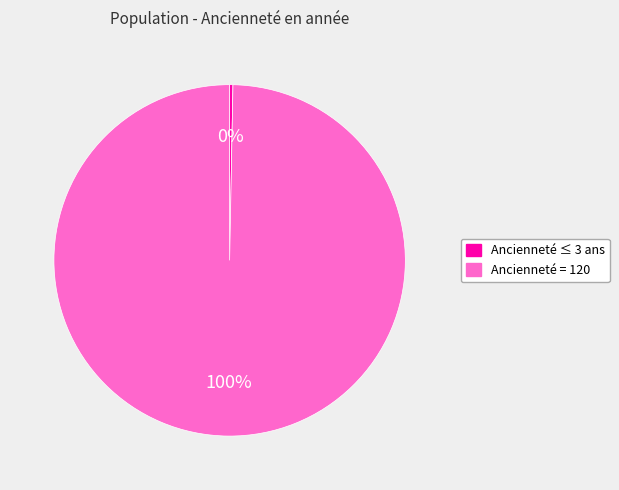

To the nearest percent, what is the average slice percentage?

50%